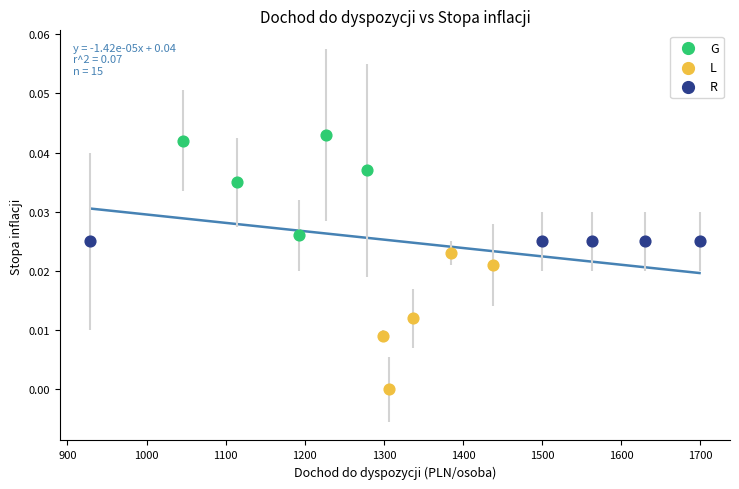

Which series reaches the minimum Y coordinate?

L